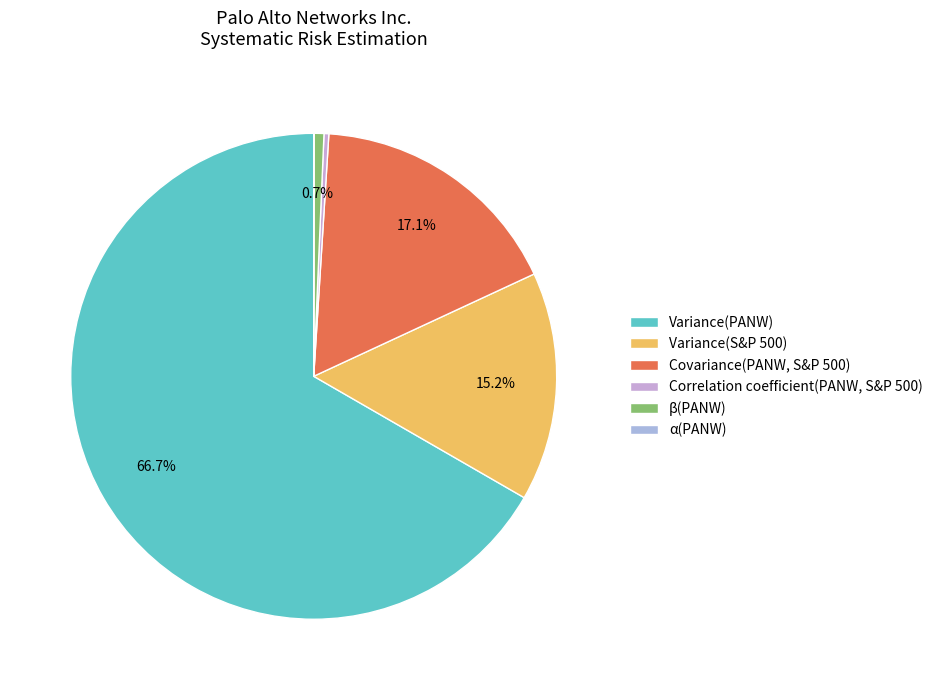

What percentage is the Covariance(PANW, S&P 500) slice, to the nearest percent?

17%